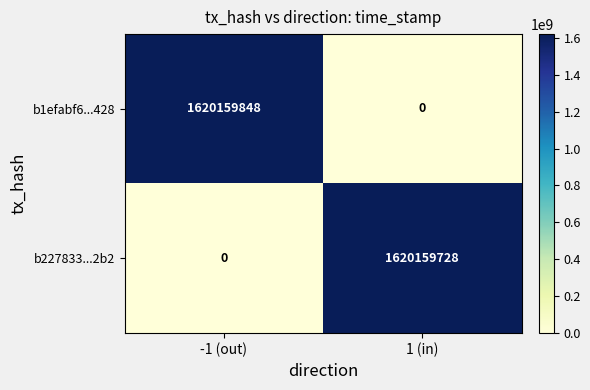

What is the average value of the b1efabf6...428 series?

810079924